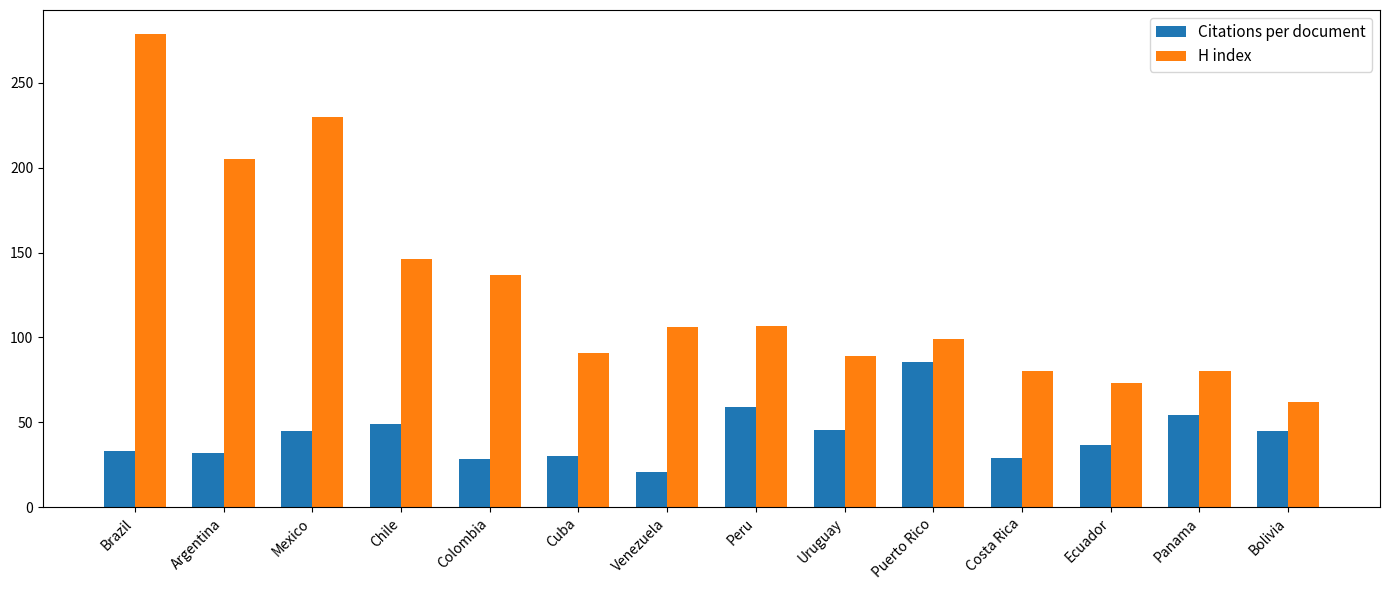

What is the approximate value of Citations per document at Venezuela?

20.6